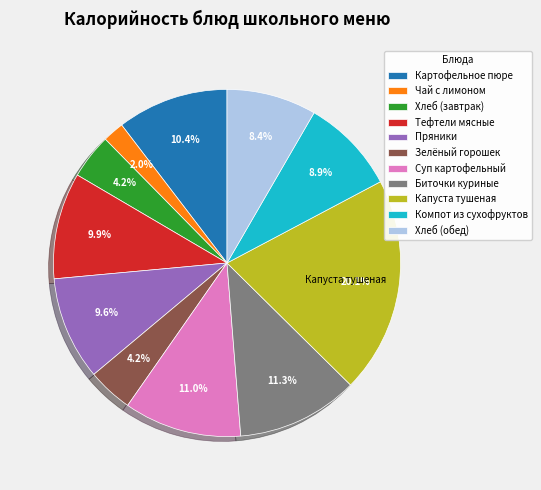

To the nearest percent, what percentage of the pie is Компот из сухофруктов?

9%